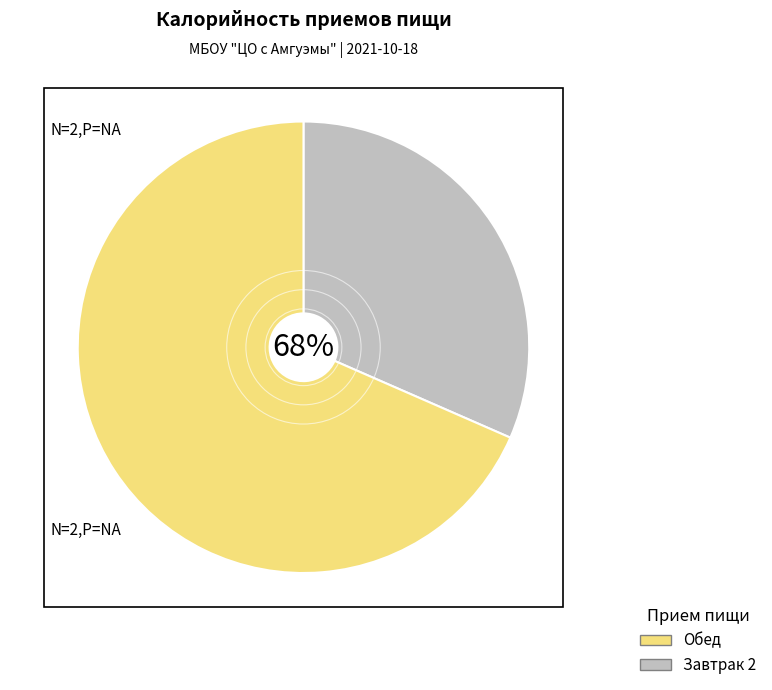

What is the ratio of the value at Завтрак 2 to the value at Обед?

0.5